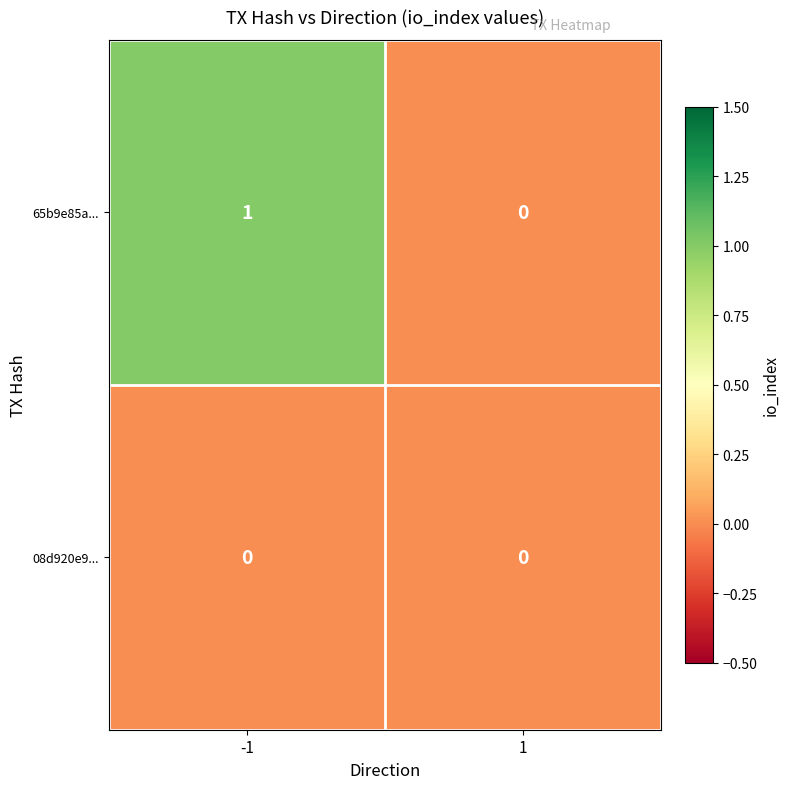

Count the number of categories in the chart.

2